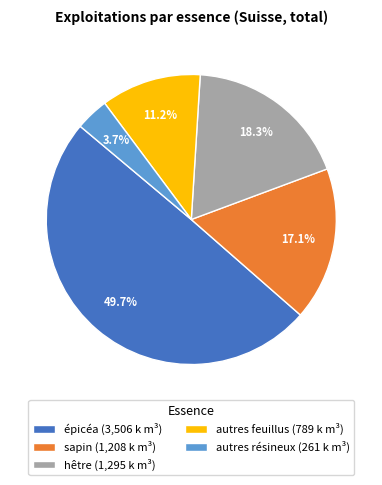

How many segments does this pie chart have?

5